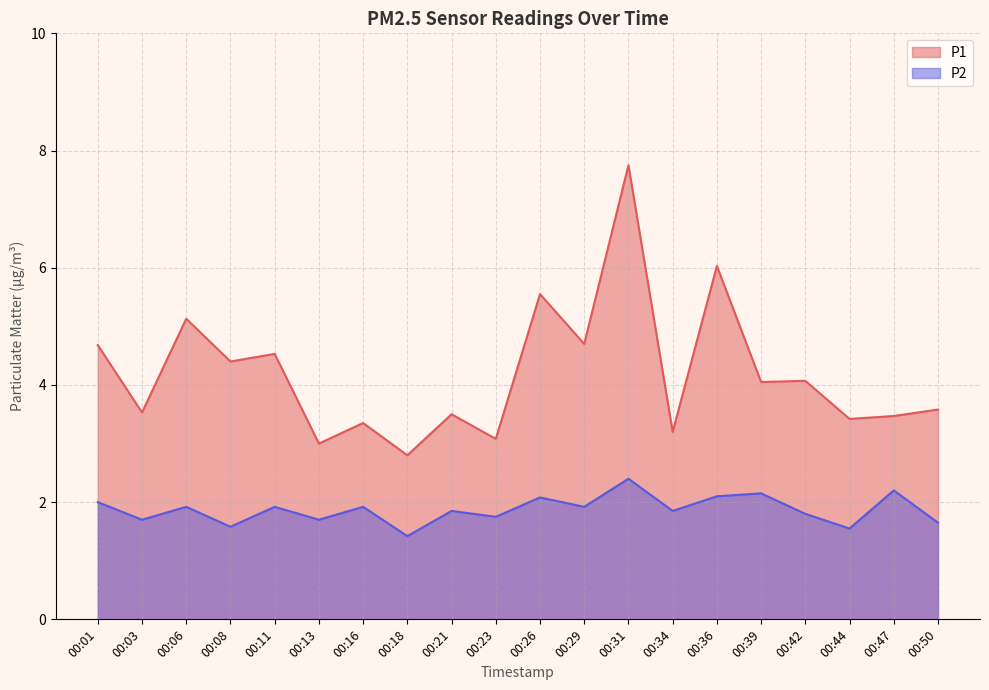

The value of P2 at 00:44 is 0.6. True or false?

False